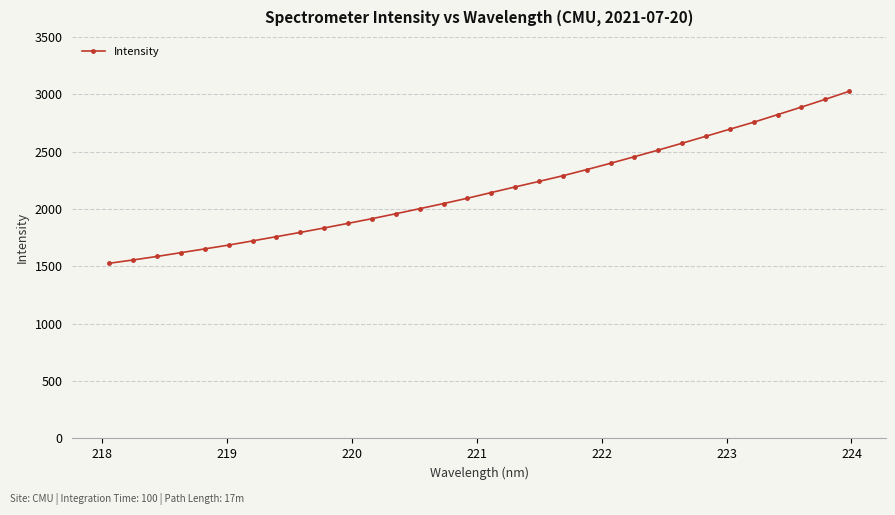

What is the difference between the maximum and minimum values?

1498.7